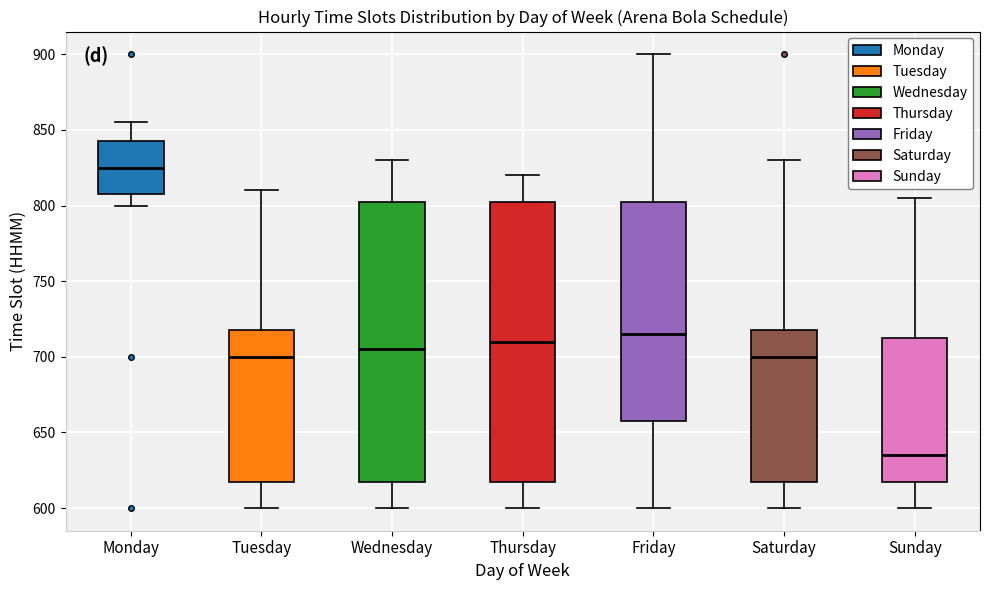

Reading left to right, read every box against the y-axis: the position of its median line, the range the box covers, and the ends of its whiskers. The values are not printed on the chart, so give them approximately, as read against the axis.

Monday: median 825, box 810 to 845, whiskers 800 to 855
Tuesday: median 700, box 620 to 720, whiskers 600 to 810
Wednesday: median 705, box 620 to 805, whiskers 600 to 830
Thursday: median 710, box 620 to 805, whiskers 600 to 820
Friday: median 715, box 660 to 805, whiskers 600 to 900
Saturday: median 700, box 620 to 720, whiskers 600 to 830
Sunday: median 635, box 620 to 715, whiskers 600 to 805